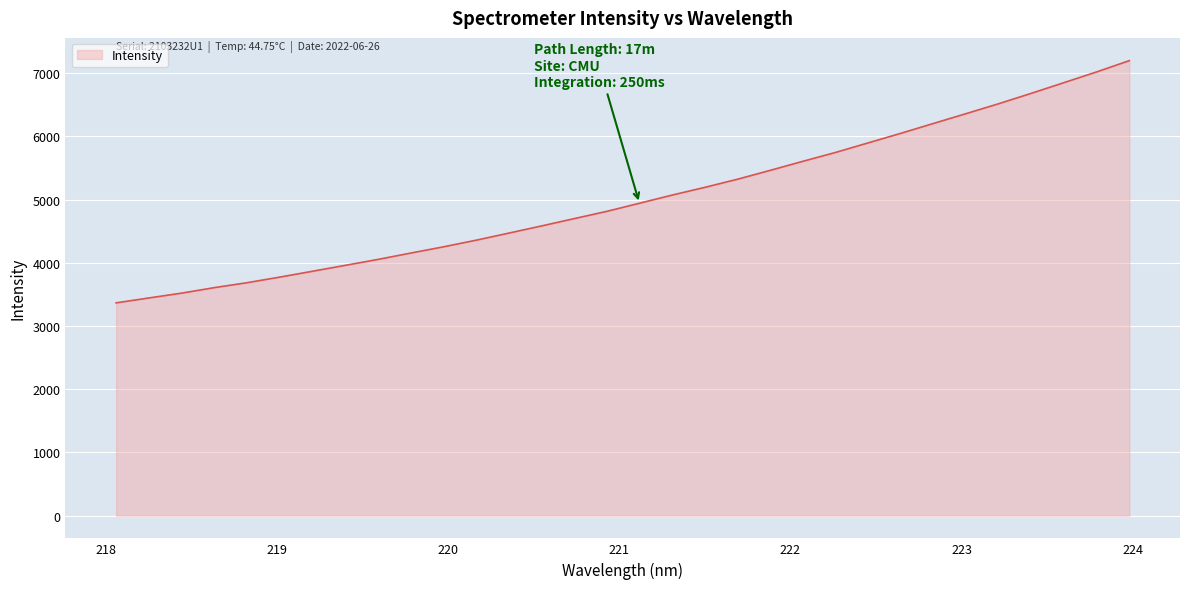

What is the sum of all values?

160705.3